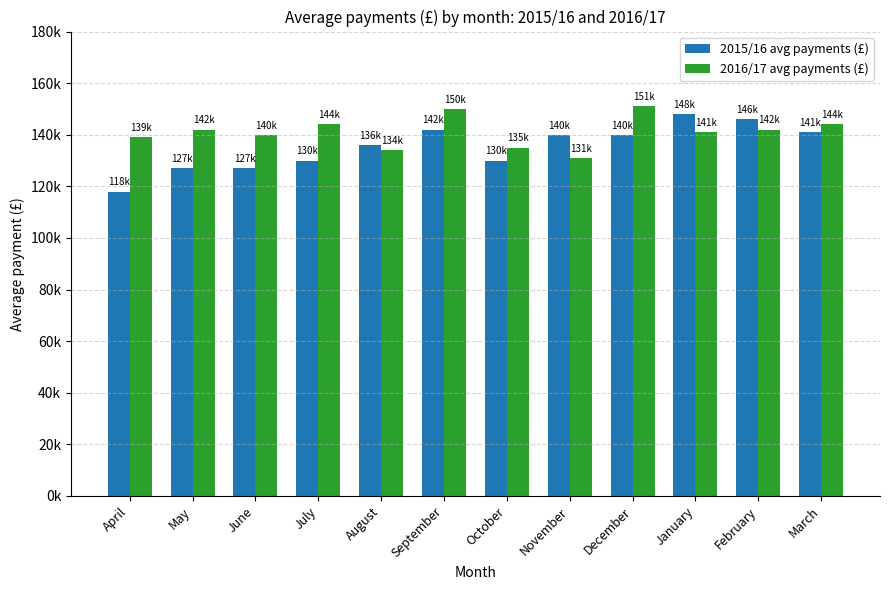

At how many categories does at least one series exceed 140914?

7